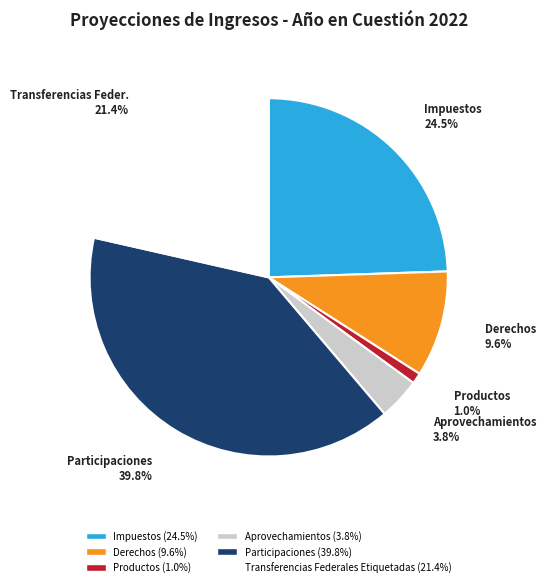

Does Aprovechamientos account for over 50% of the chart?

No